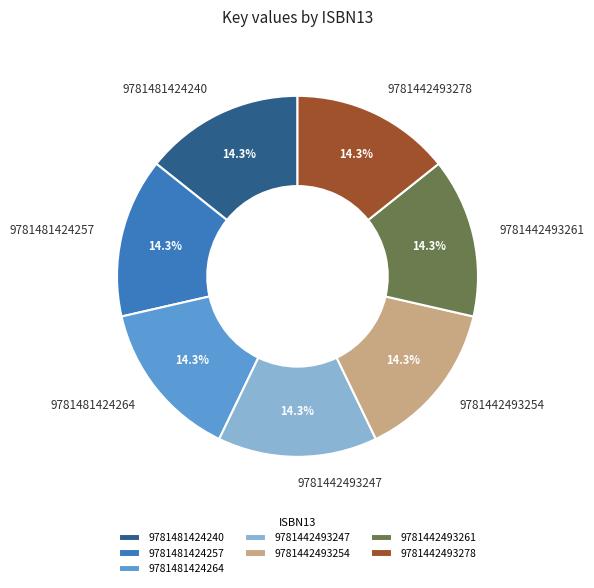

Is it true that 9781442493247 is 19% of the pie?

False